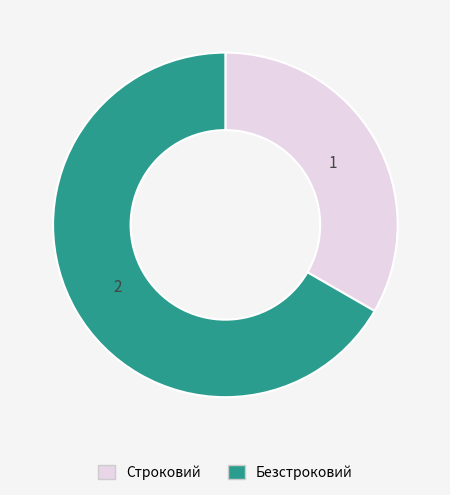

How many slices are in this pie chart?

2